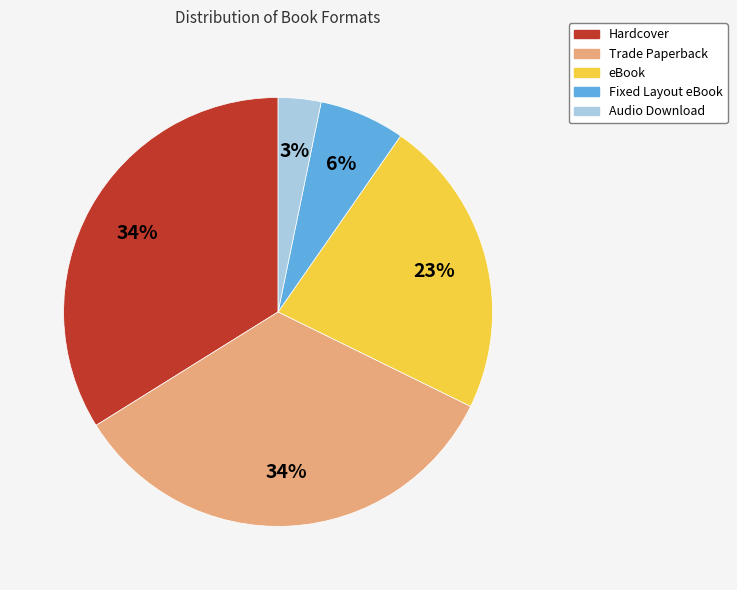

Which has a higher value, Hardcover or eBook?

Hardcover